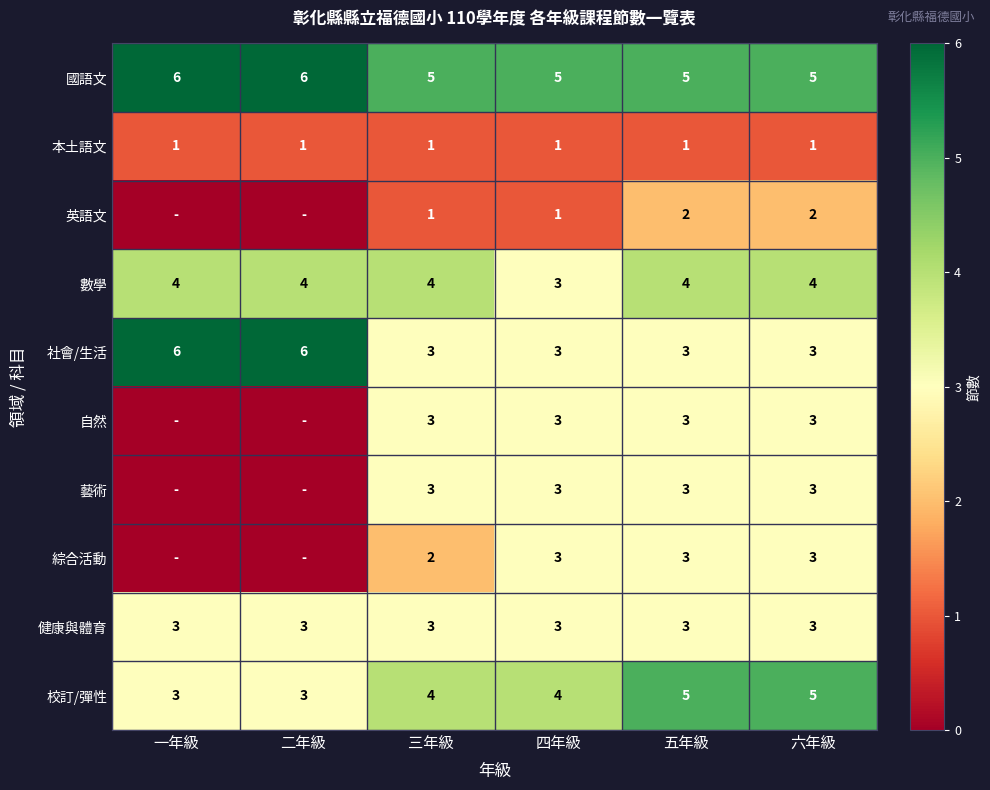

Is it true that 國語文 equals 8 at 五年級?

False